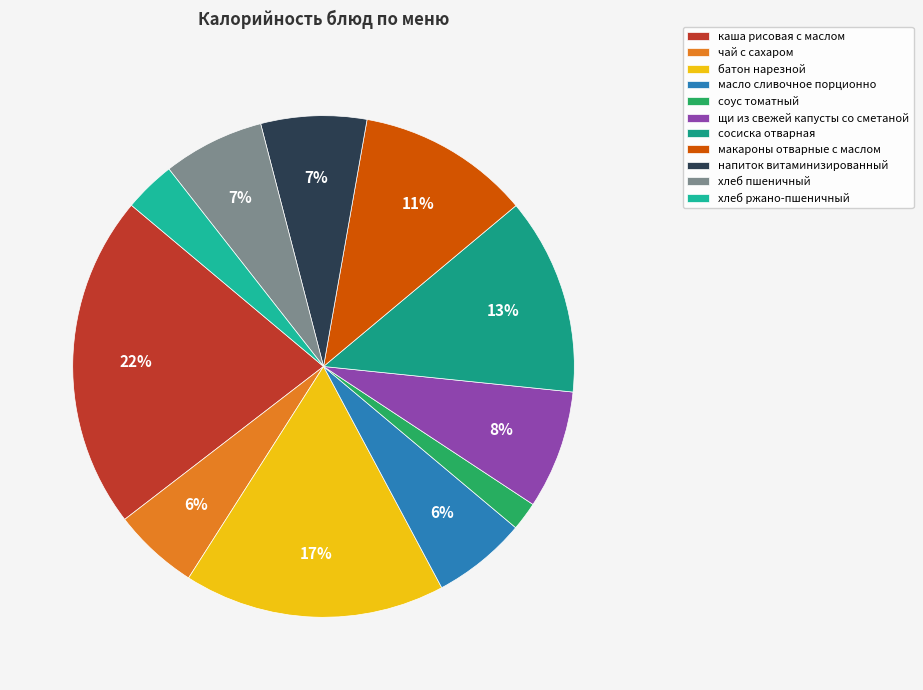

To the nearest percent, what is the difference between the largest and smallest slice percentages?

20%